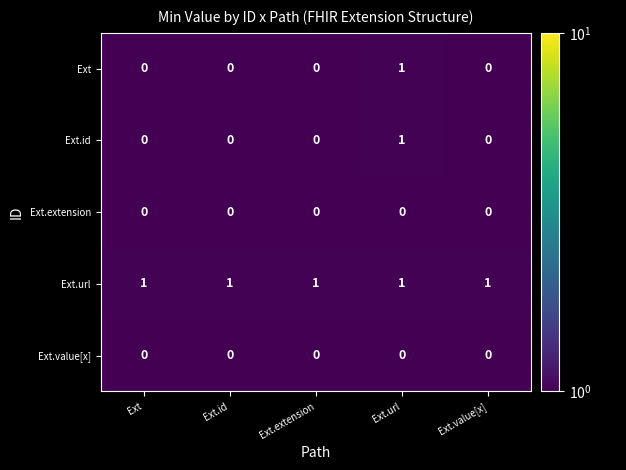

The value of Ext.id at Ext.extension is 0. True or false?

True